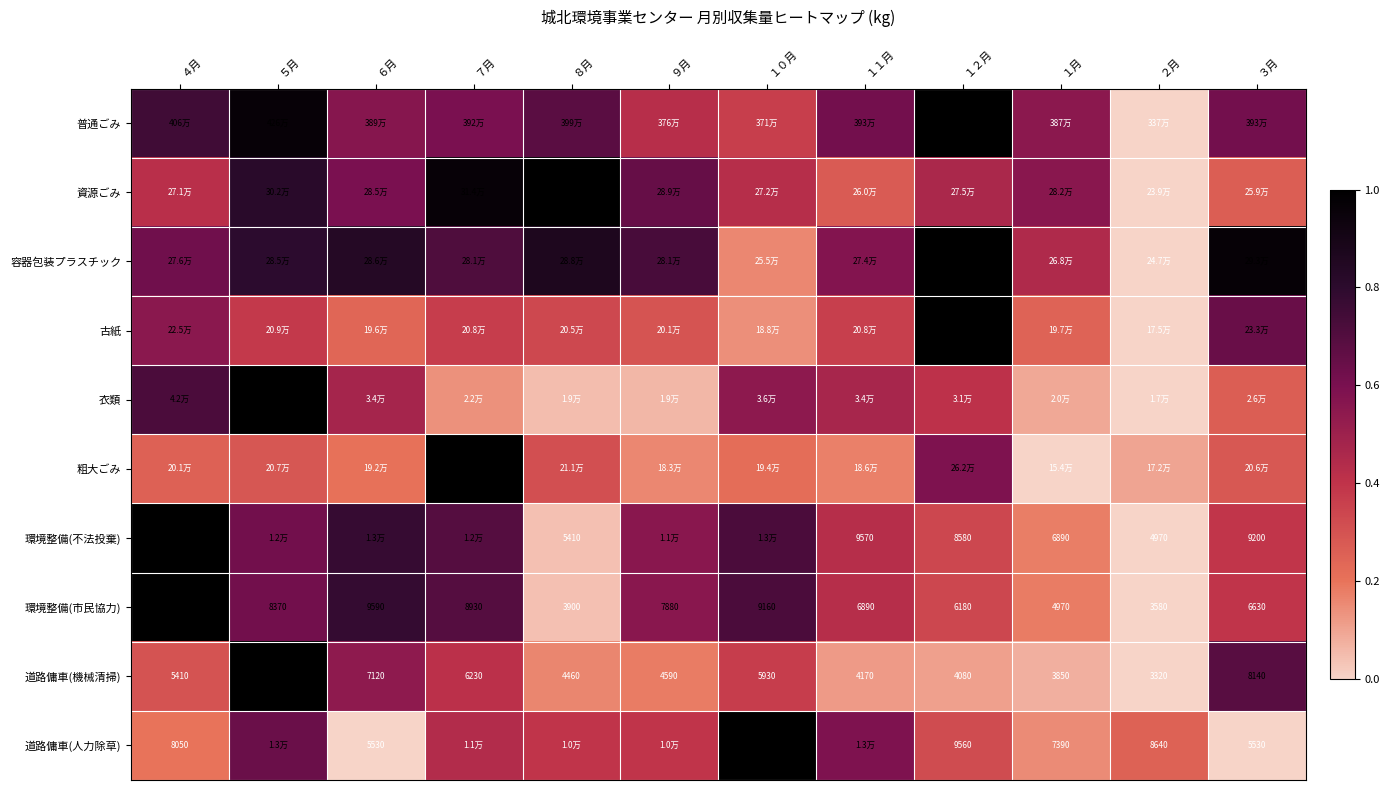

The 環境整備(市民協力) series shows 0.4 at １１月. True or false?

True